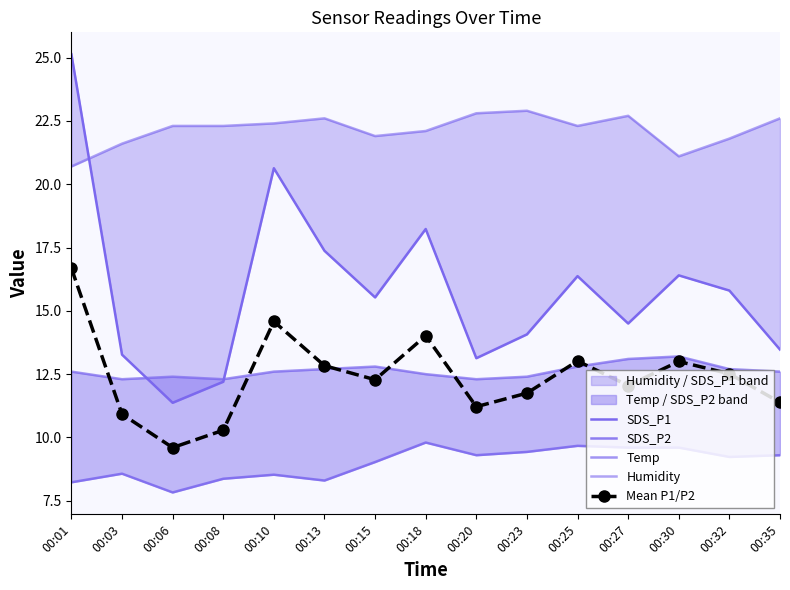

How many values in the Humidity series exceed 22?

10